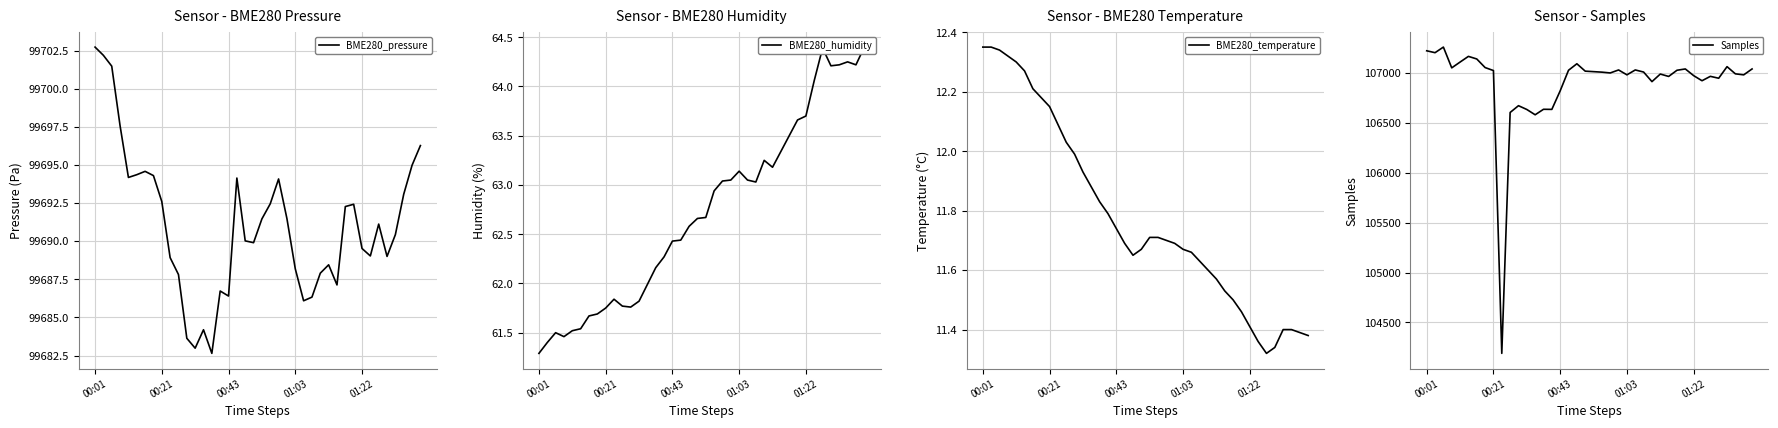

What is the total value across all series at 6?

206907.5